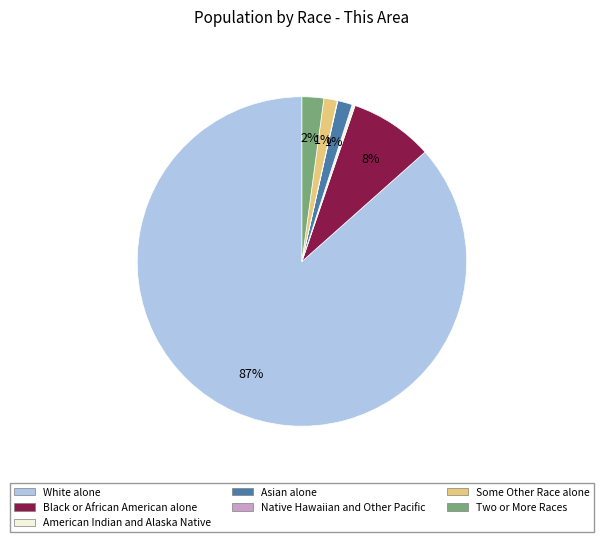

What is the majority slice?

White alone